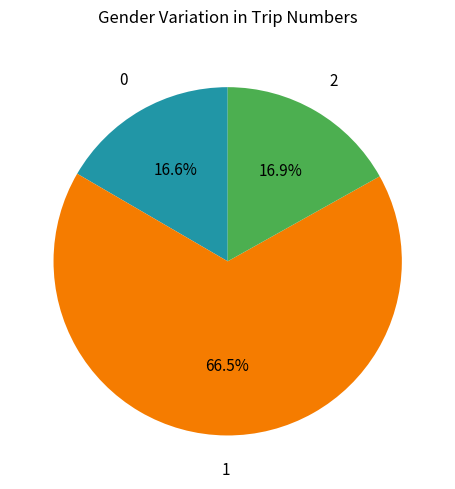

Is there any slice that represents more than half of the pie?

Yes